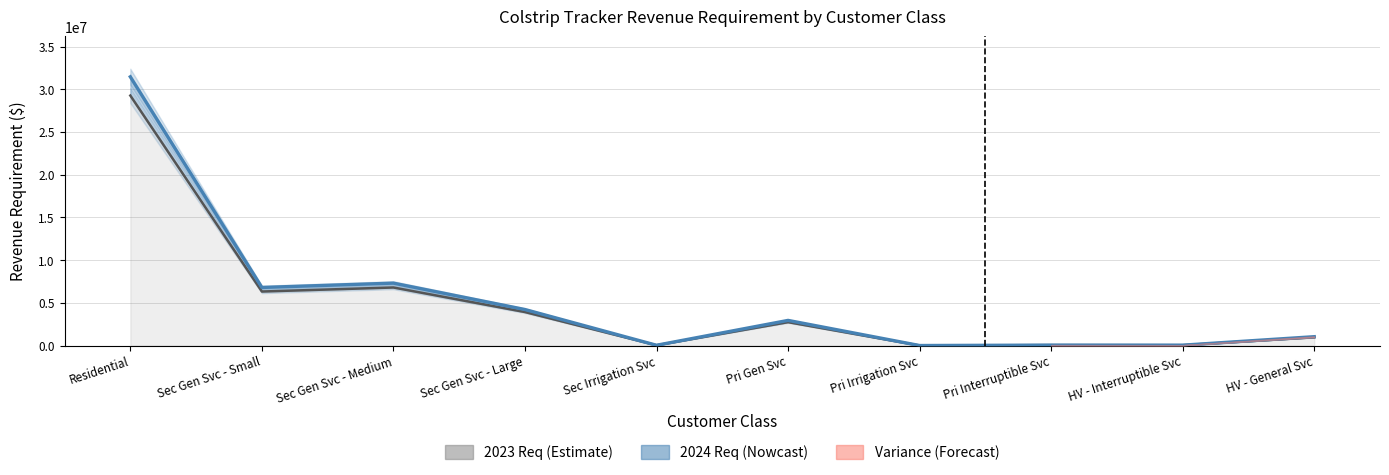

What is the sum of all 2024 Revenue Requirement values?

53933494.5